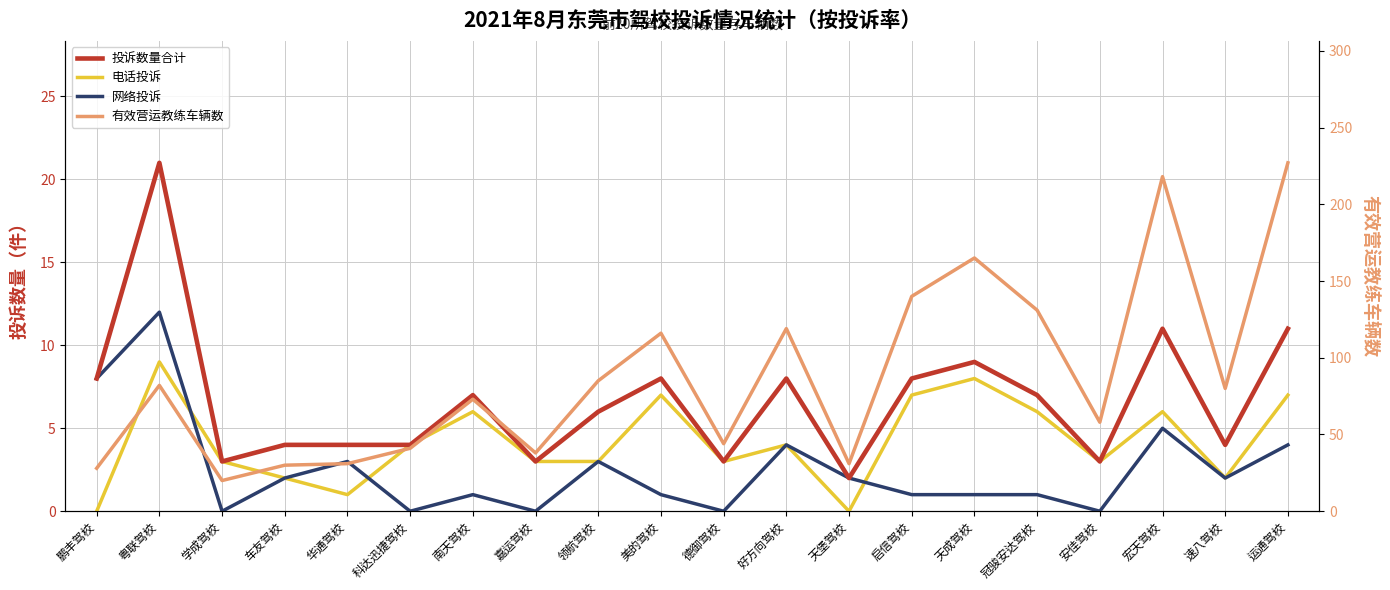

True or false: 网络投诉 and 投诉数量合计 intersect in this chart.

False